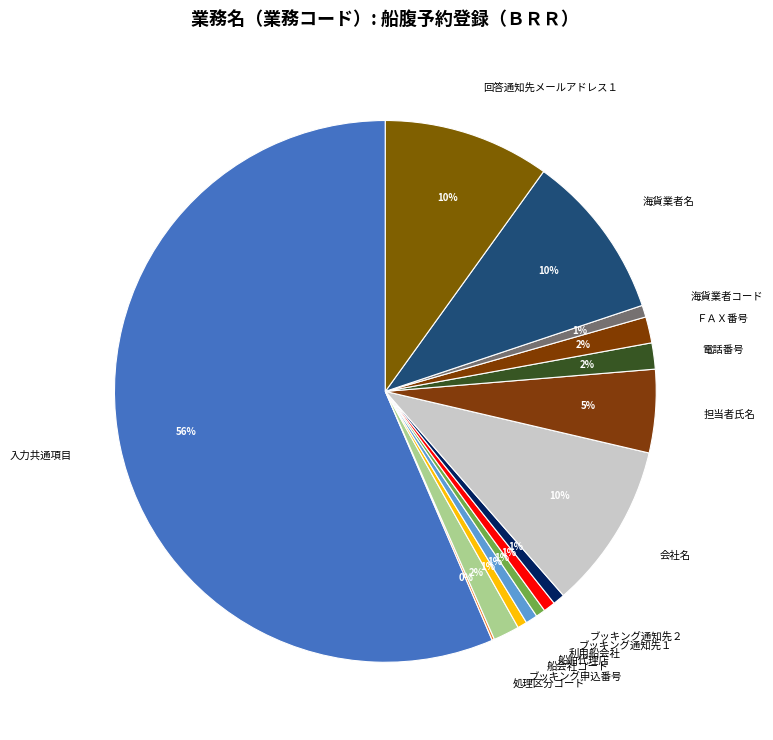

What is the largest slice in the pie chart?

入力共通項目